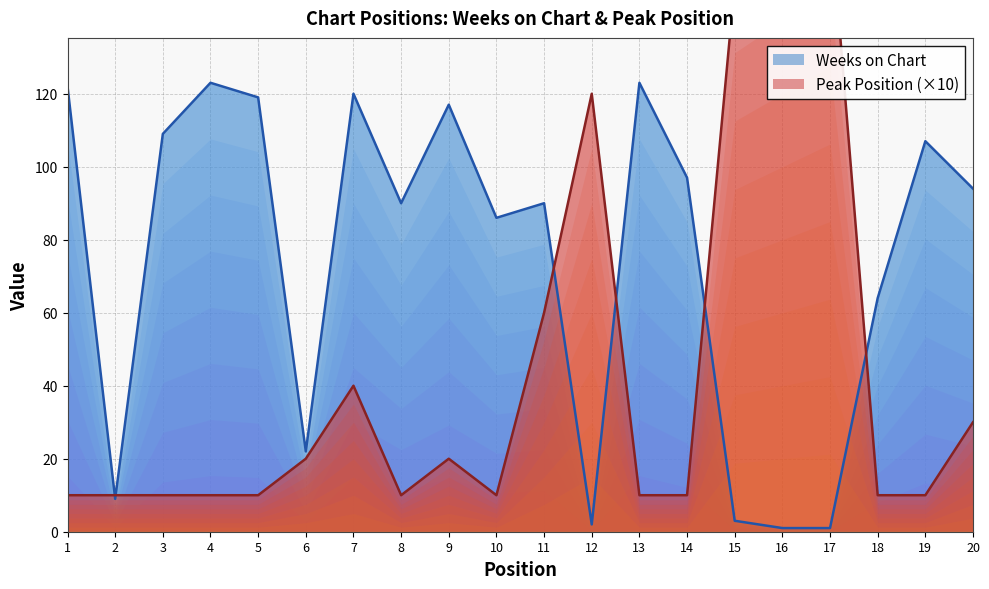

What are all the series names shown in the legend?

Weeks on Chart, Peak Position